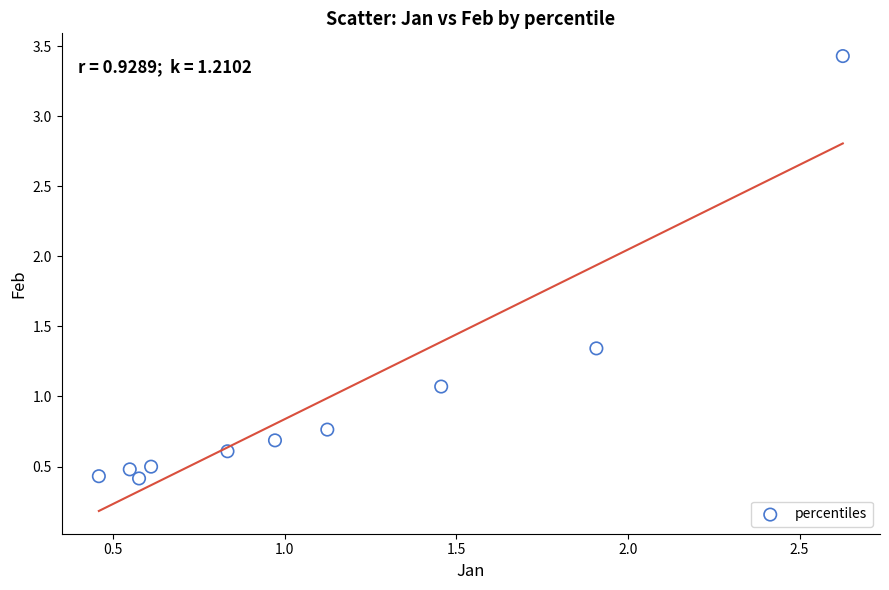

What is the range of X values (max minus min)?

2.2